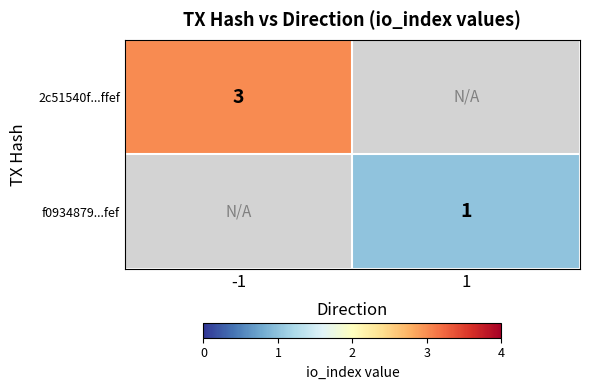

The value of 2c51540f...ffef at -1 is 3. True or false?

True